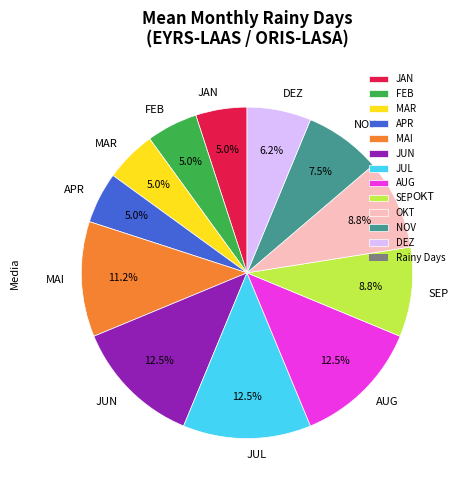

To the nearest percent, what is the difference between the NOV and JUN slice percentages?

5%